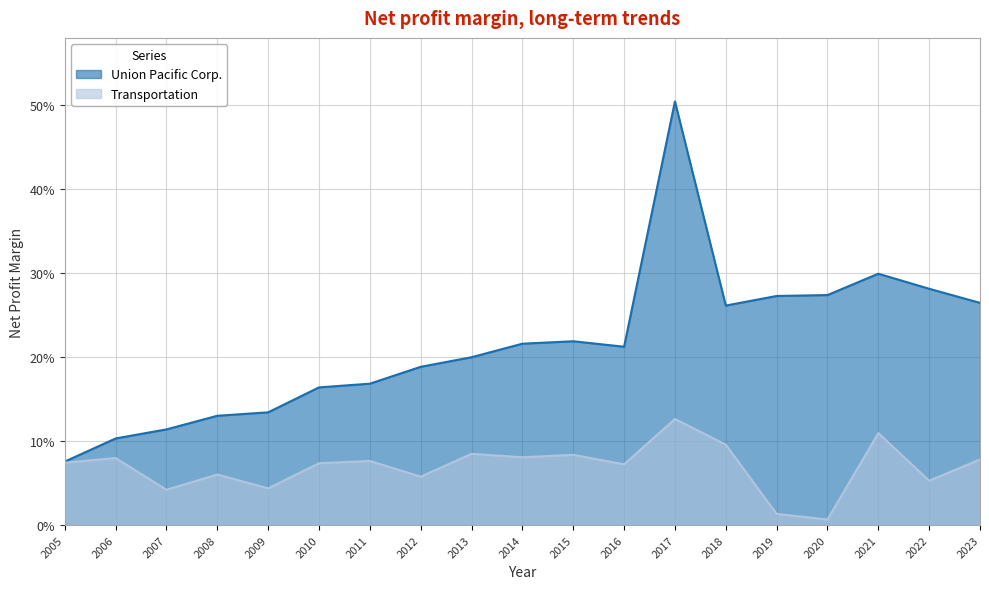

What is the sum of all Union Pacific Corp. values?

4.1